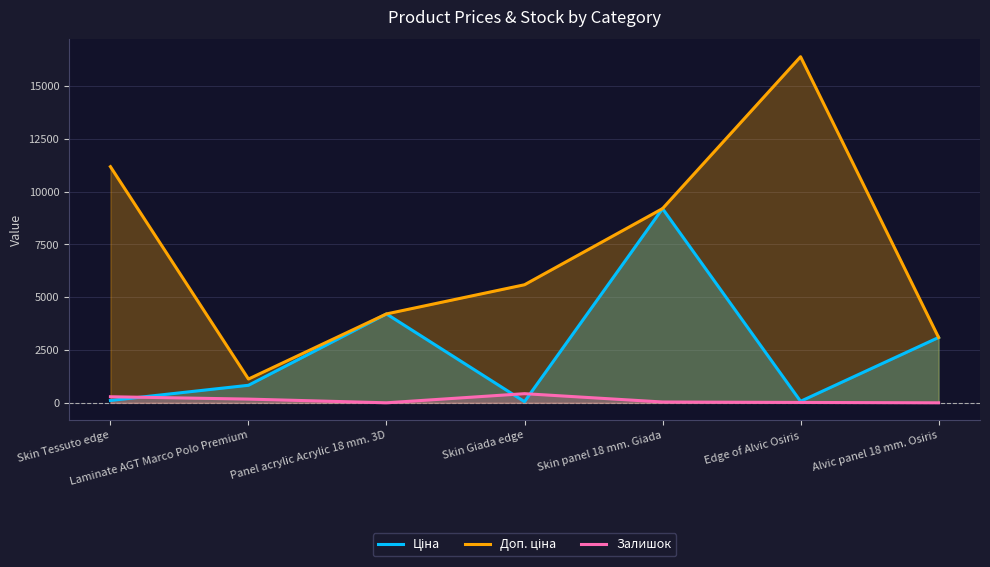

Reading left to right, list all the values displayed in this chart.

Ціна: 111.8	831.5	4209.5	55.9	9196.3	72.8	3094.7
Доп. ціна: 11182.0	1126.7	4210.0	5591.0	9196.3	16386.8	3095.0
Залишок: 289.0	177.0	2.0	434.0	40.0	19.0	2.0